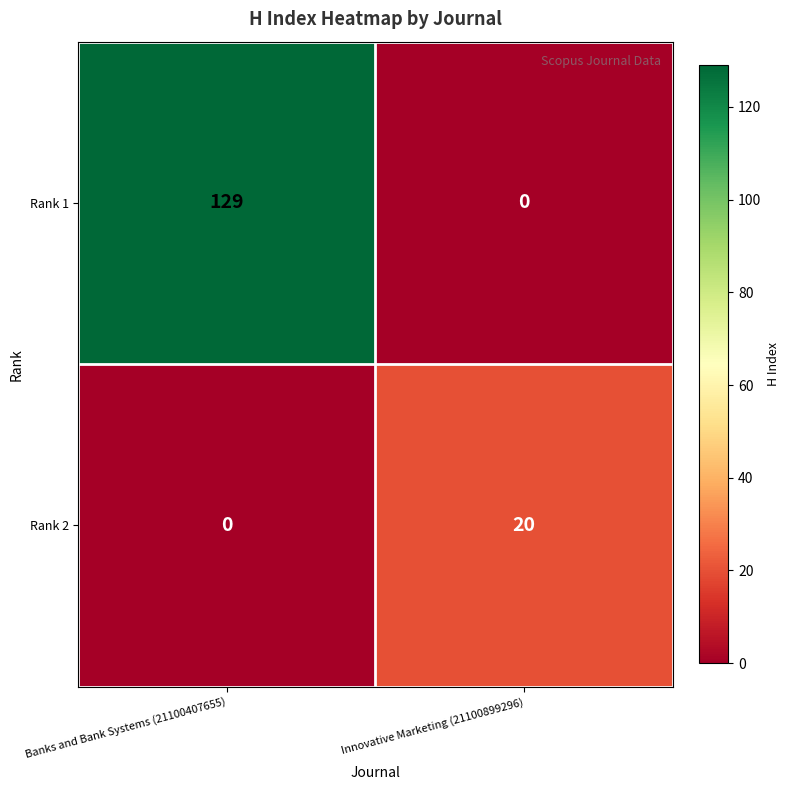

The Rank 2 series shows 20 at Innovative Marketing (21100899296). True or false?

True